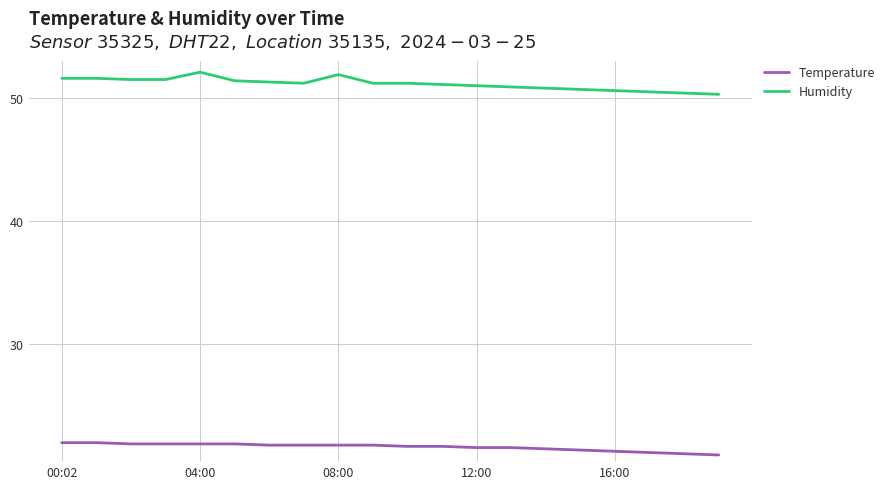

List the series in order of their overall mean, lowest first.

Temperature, Humidity